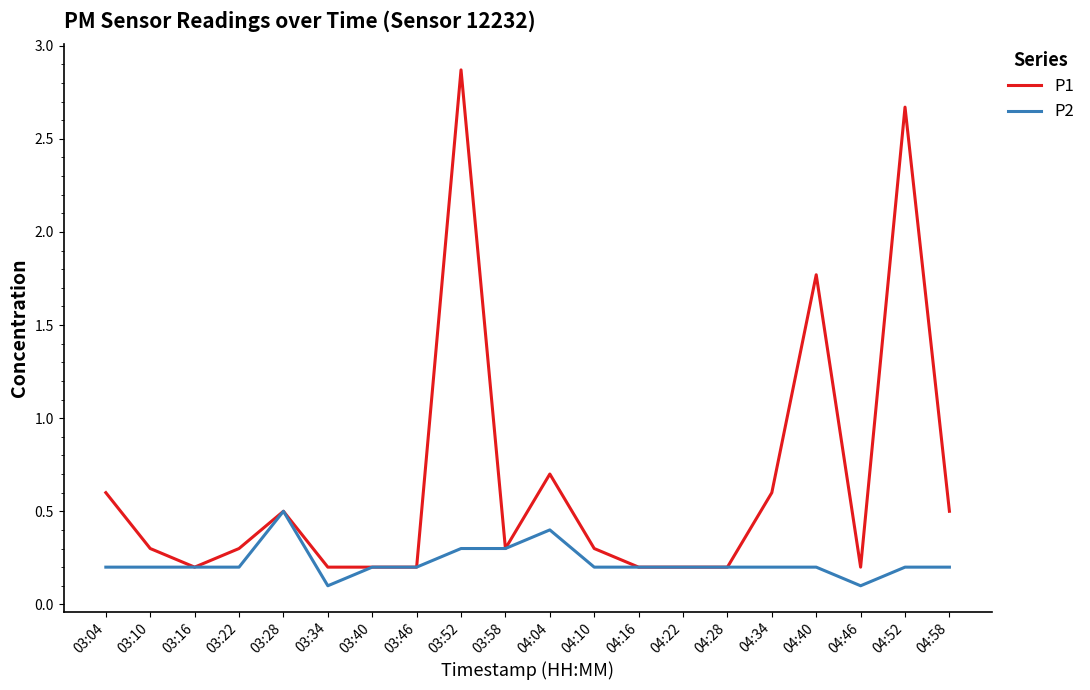

What value does the P1 series have at 03:16?

0.2